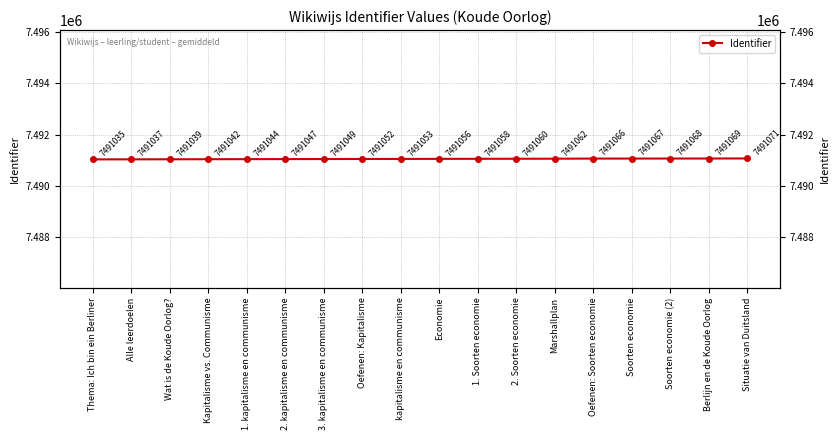

What position from the left is Kapitalisme vs. Communisme?

4